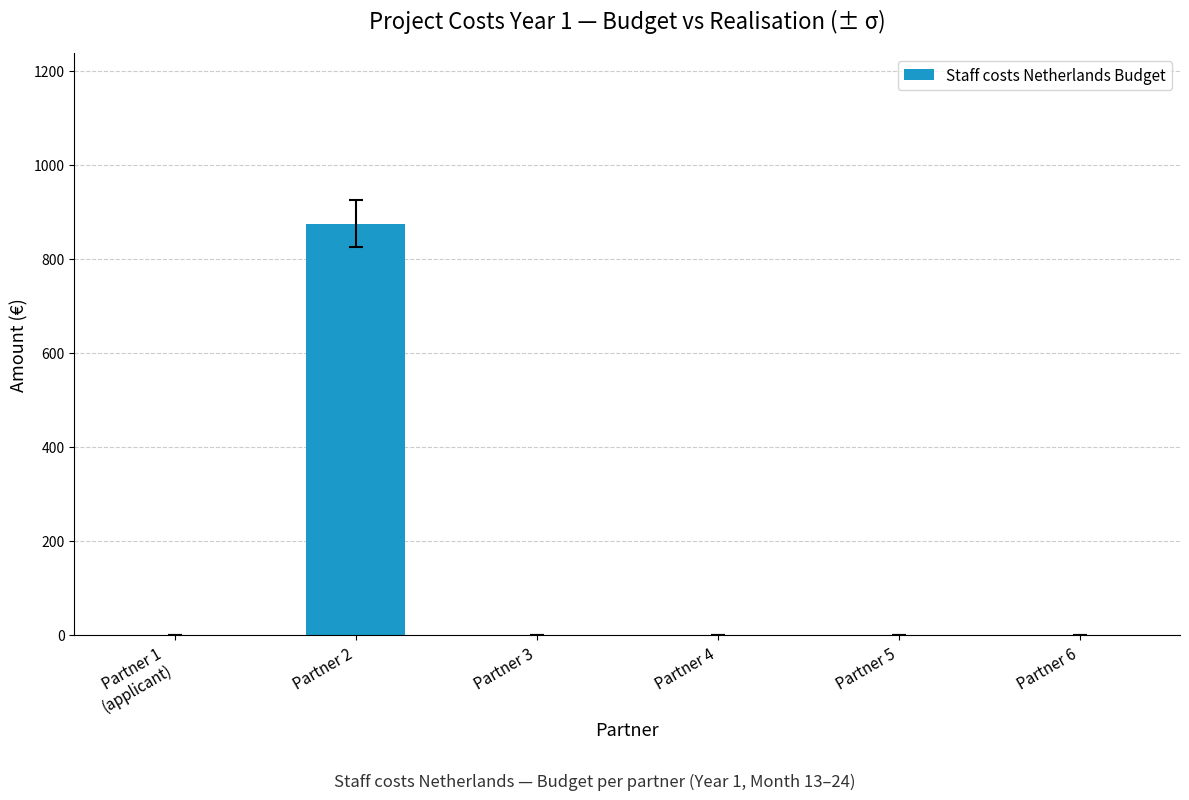

The chart shows a value of -558 at Partner 5. True or false?

False